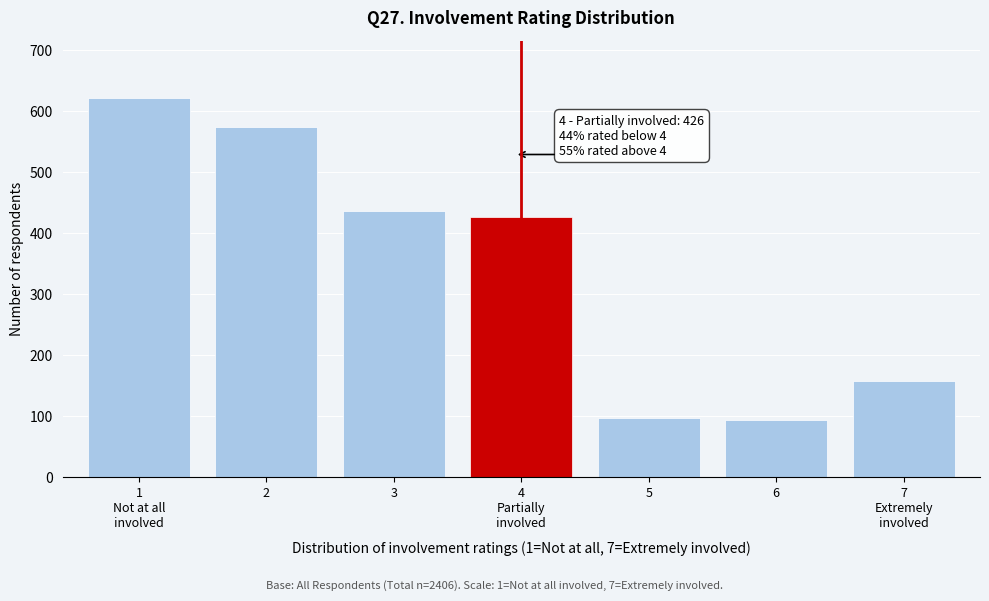

Reading right to left, what are all the values shown in this chart?

158	94	97	426	436	573	622